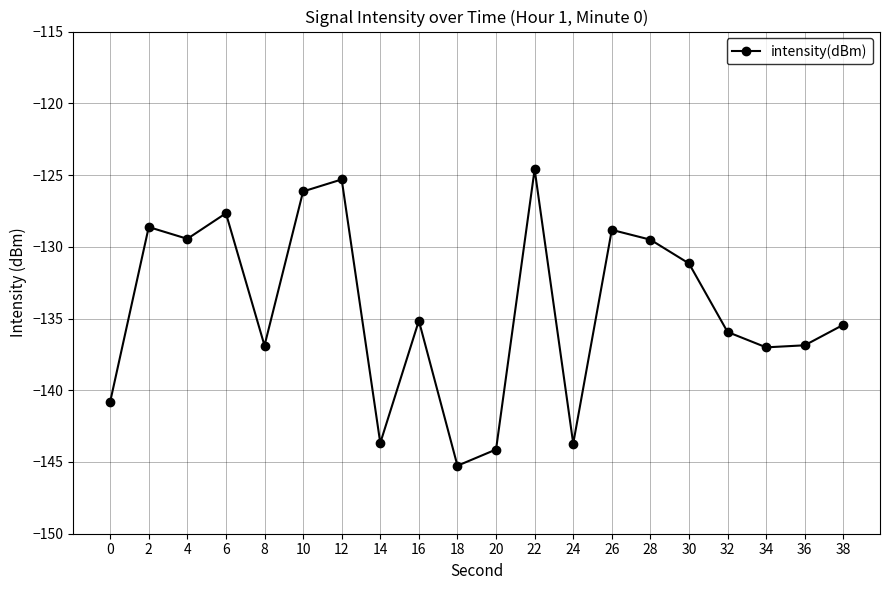

Which label corresponds to the smallest value in the chart?

18